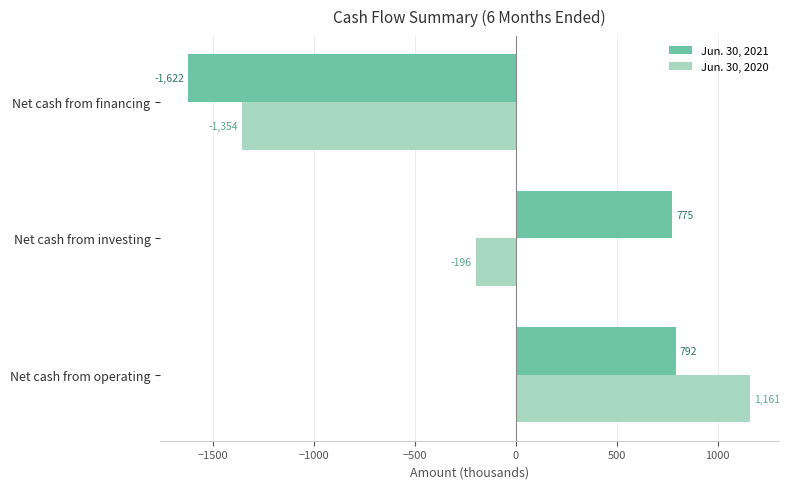

What is the sum of all Jun. 30, 2021 values?

-55